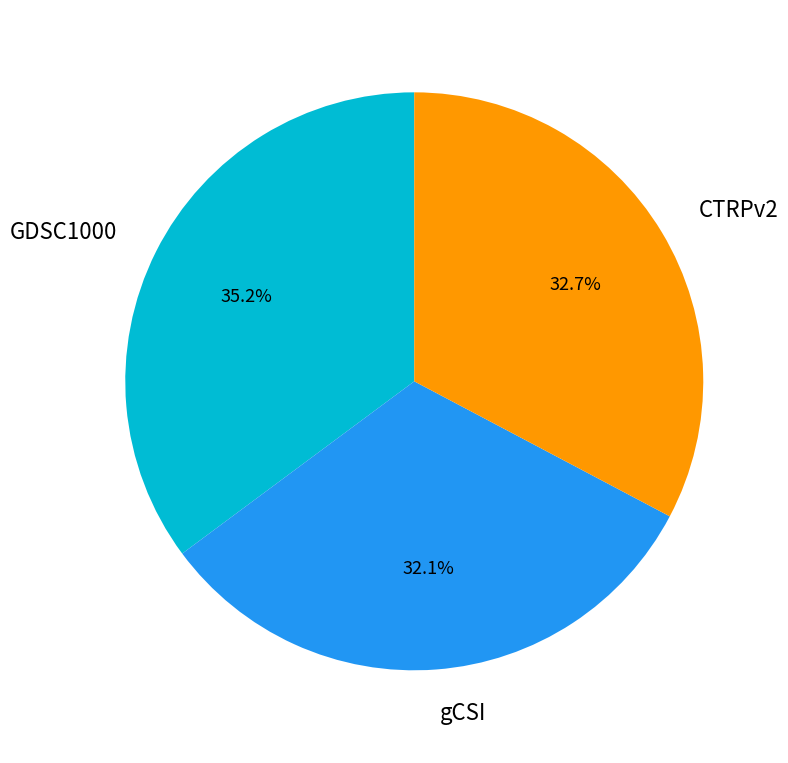

What percentage is the GDSC1000 slice, to the nearest percent?

35%